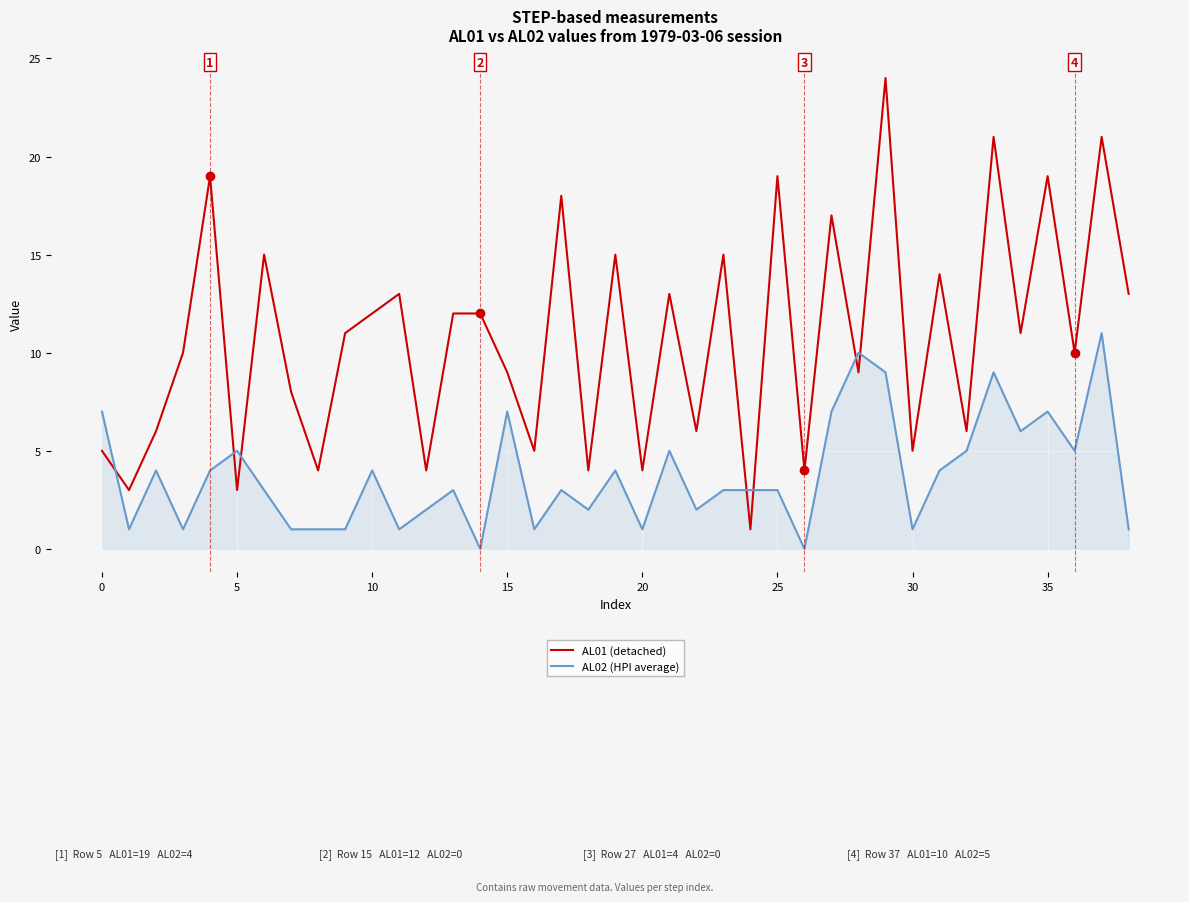

What are all the series names shown in the legend?

AL01 (detached), AL02 (HPI average)